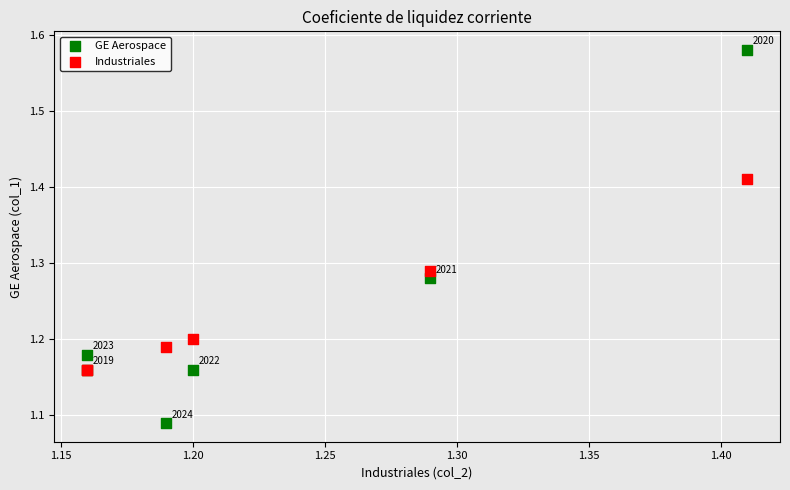

Which series has the largest Y range (max minus min)?

GE Aerospace